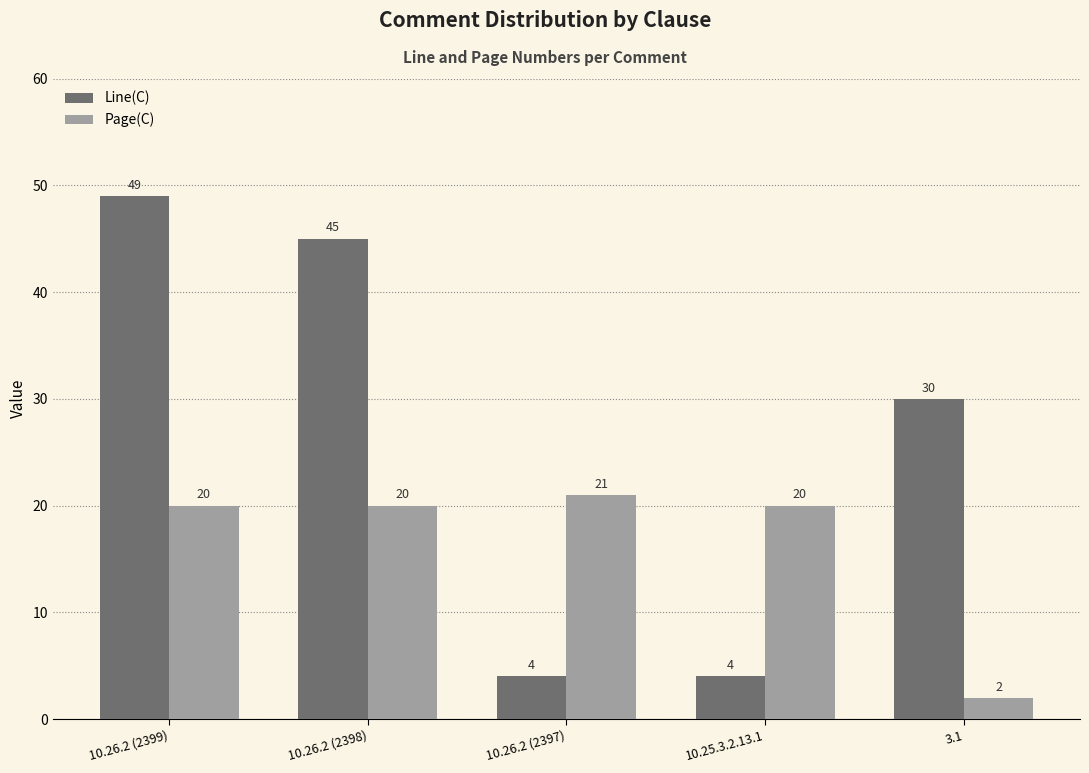

Which series has the largest total across all categories?

Line(C)